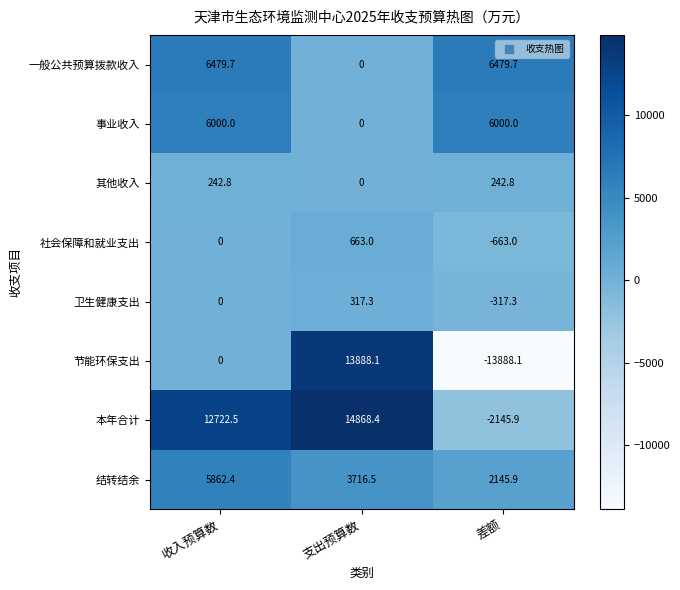

Which series has the widest spread of values?

节能环保支出